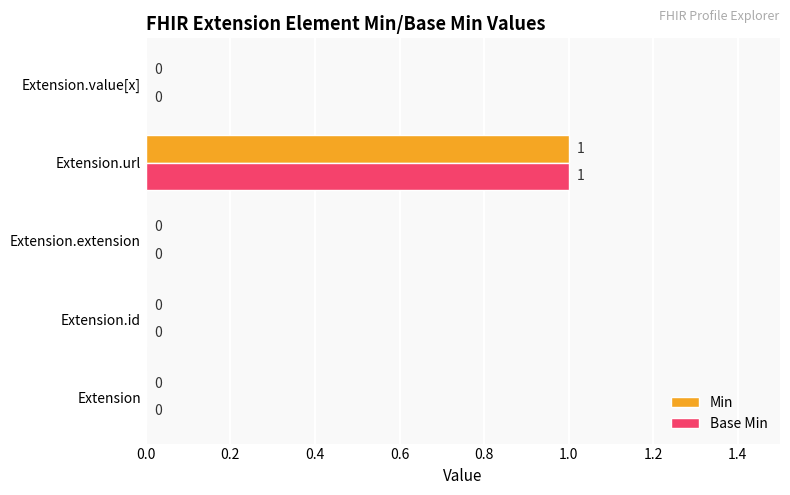

At which category is the sum across all series the highest?

Extension.url